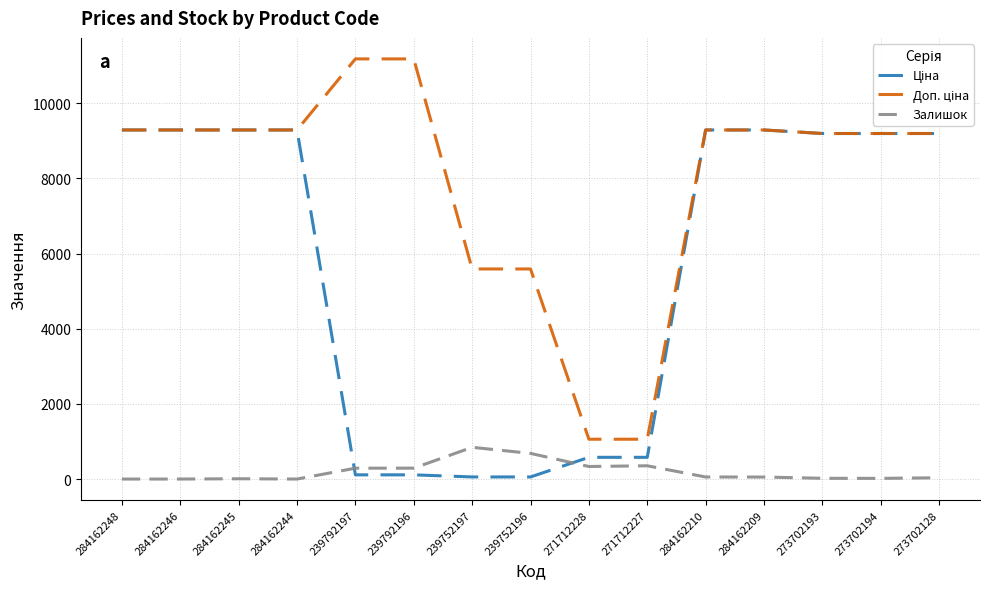

What is the greatest value displayed?

11182.0